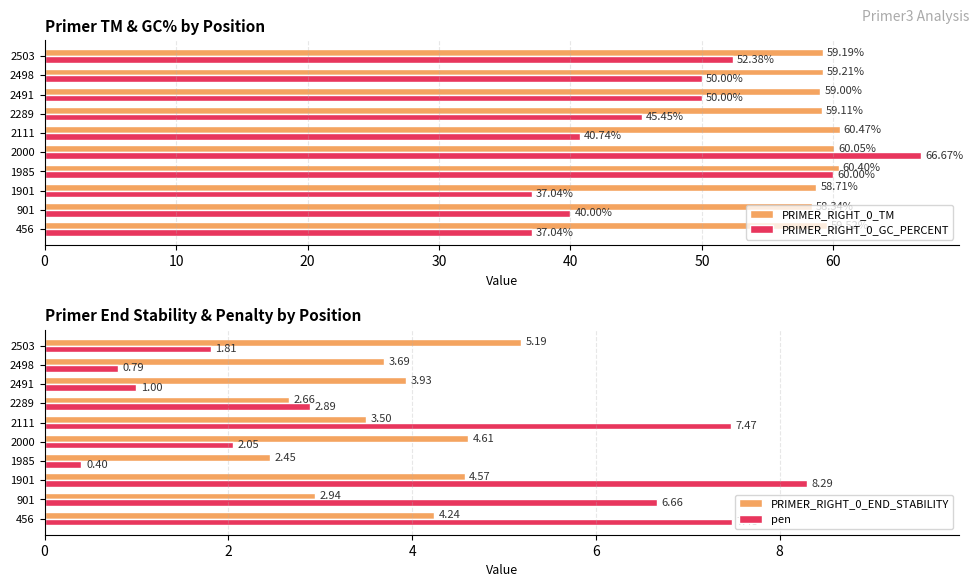

The value of pen at 2498 is 1.2. True or false?

False